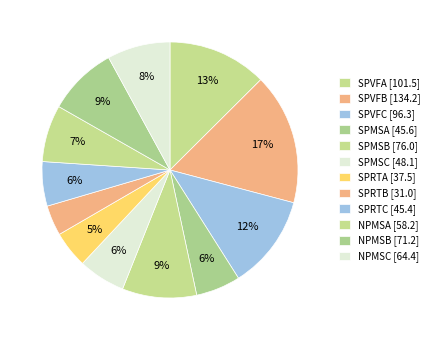

How many segments does this pie chart have?

12